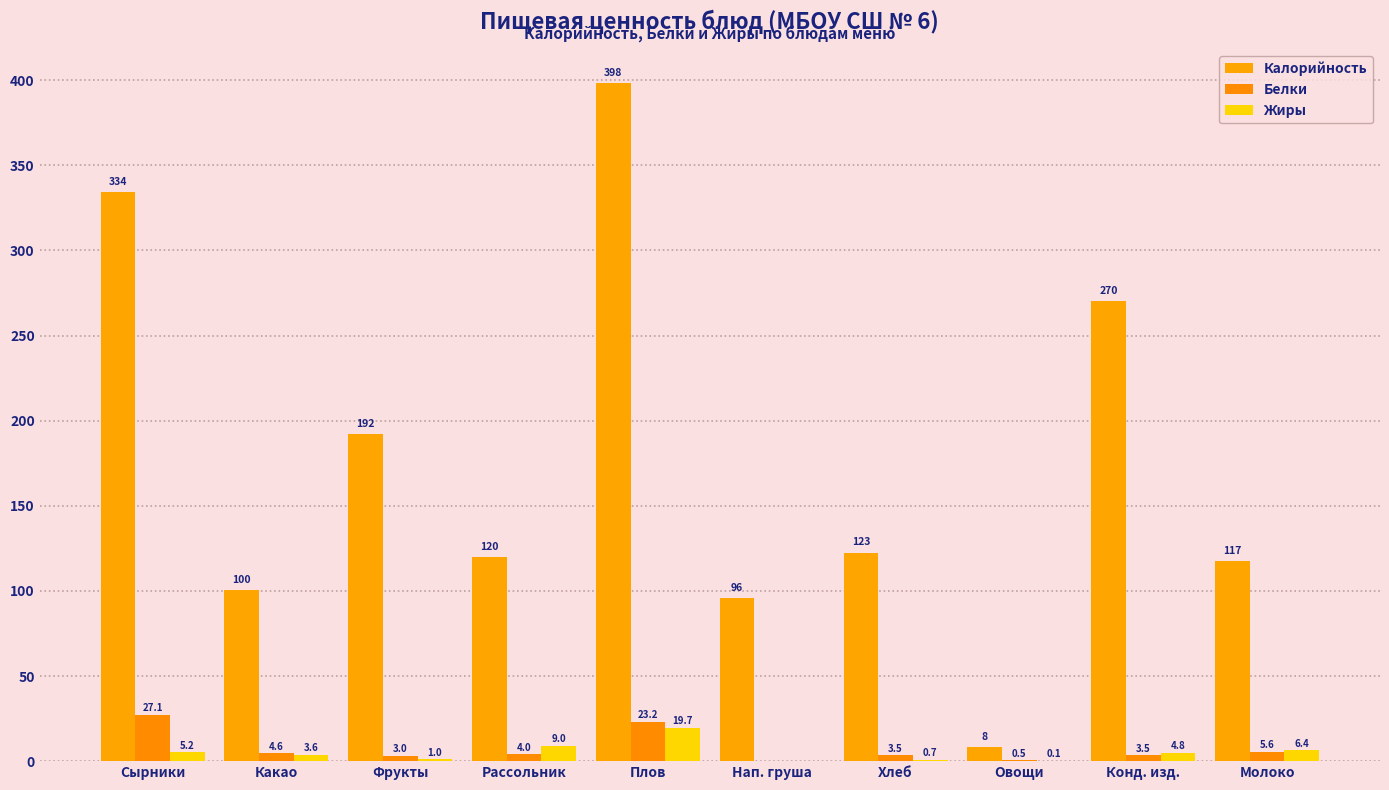

Does the chart contain stacked bars?

No